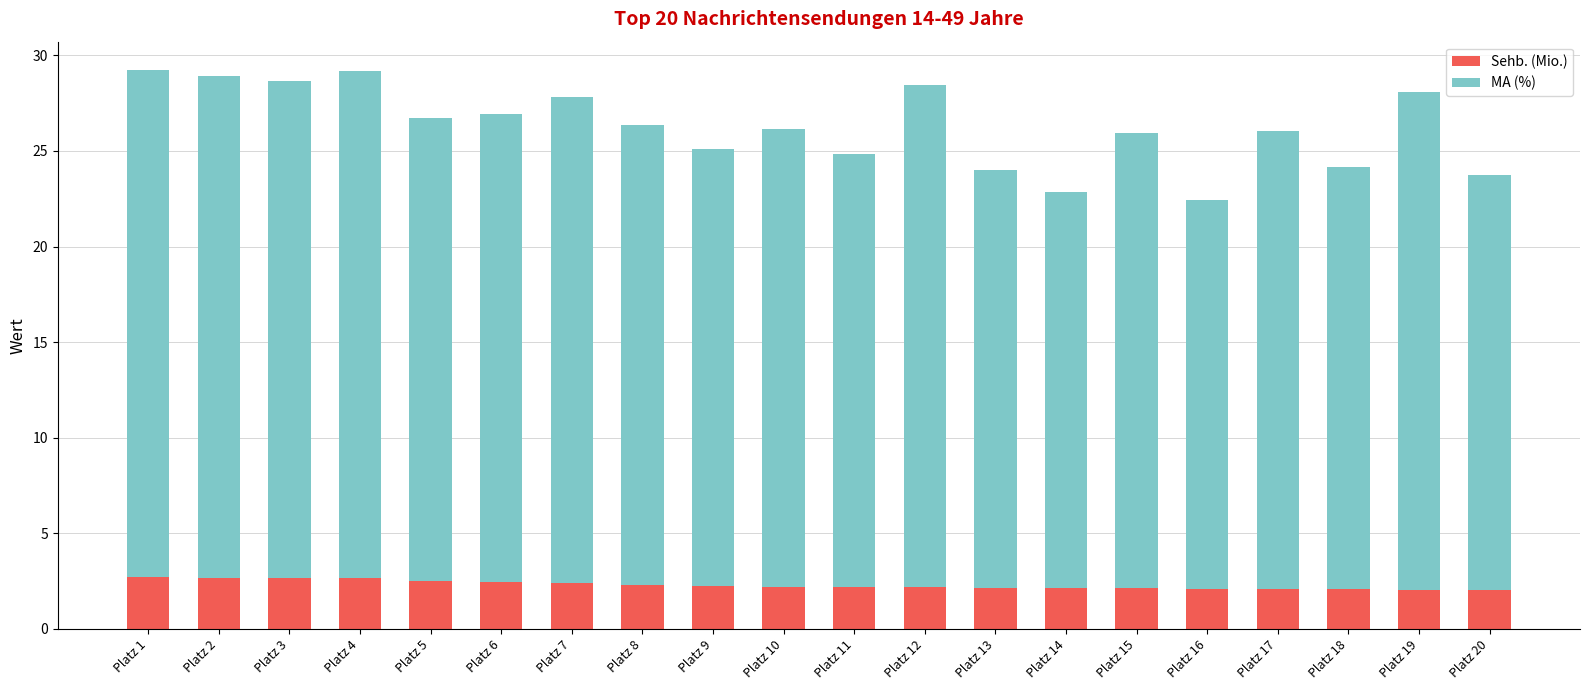

The Sehb. (Mio.) series shows 1.0 at Platz 2. True or false?

False